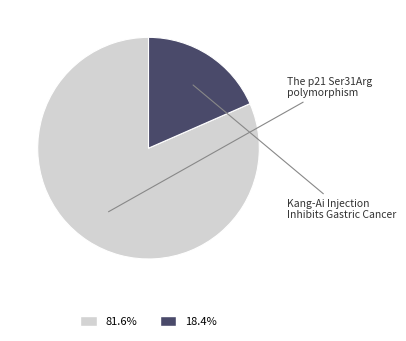

Is there any slice that represents more than half of the pie?

Yes